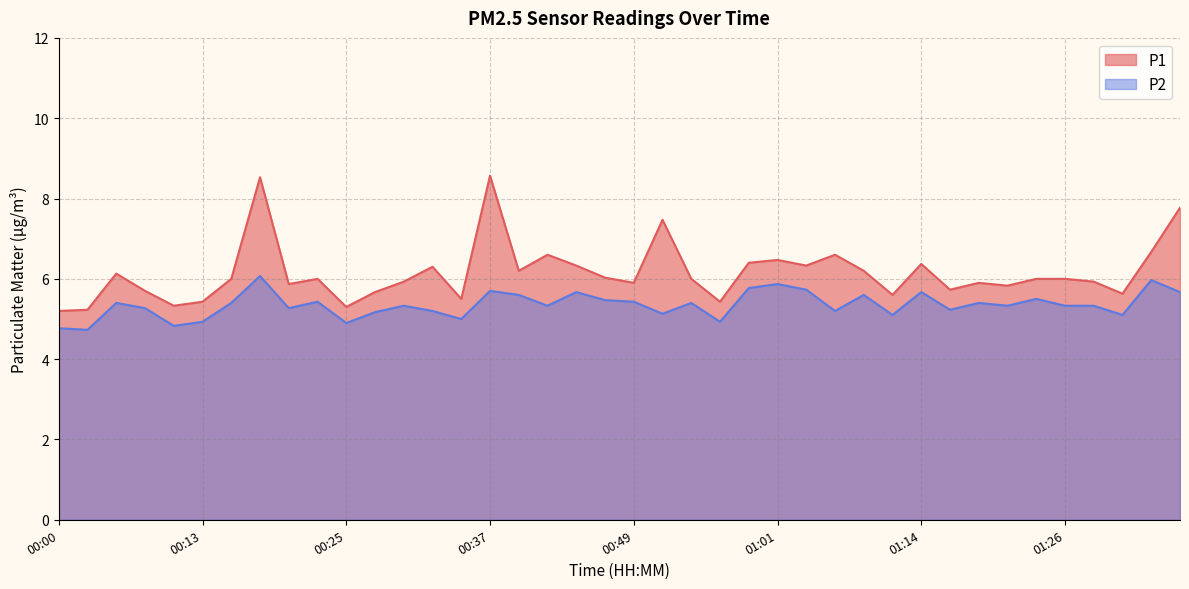

Does the chart have visible grid lines?

Yes